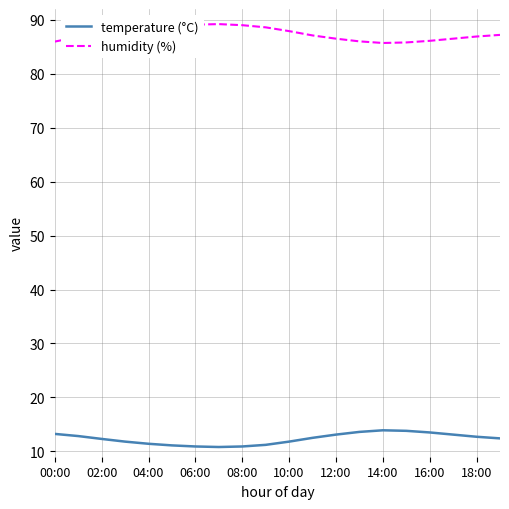

What is the greatest value displayed?

89.2